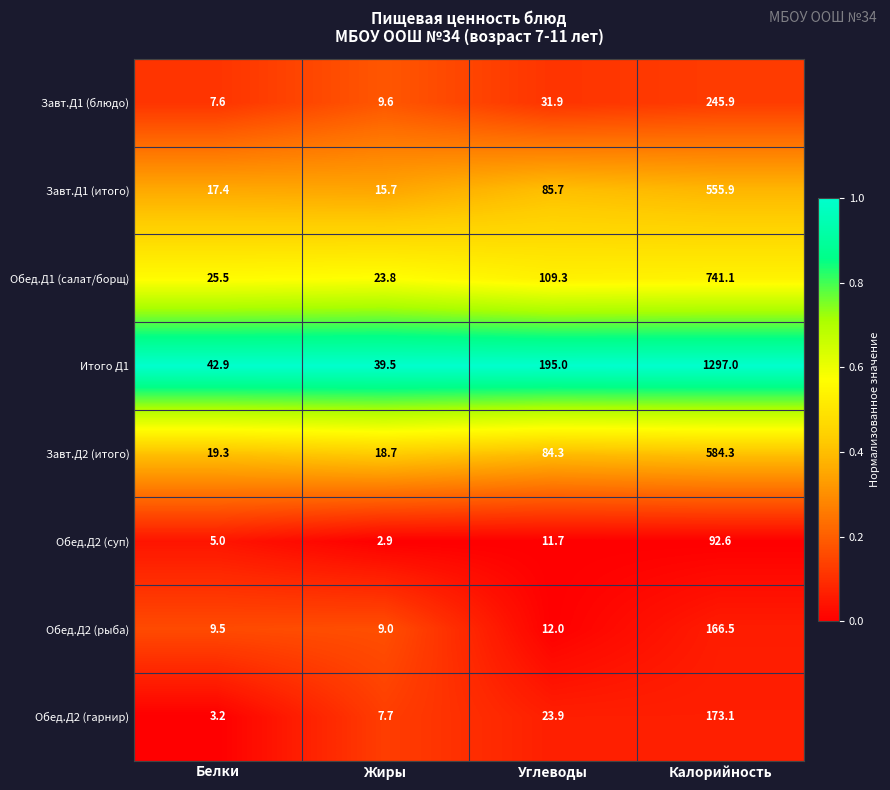

At which label is Обед.Д1 (салат/борщ) closest to 382?

Углеводы